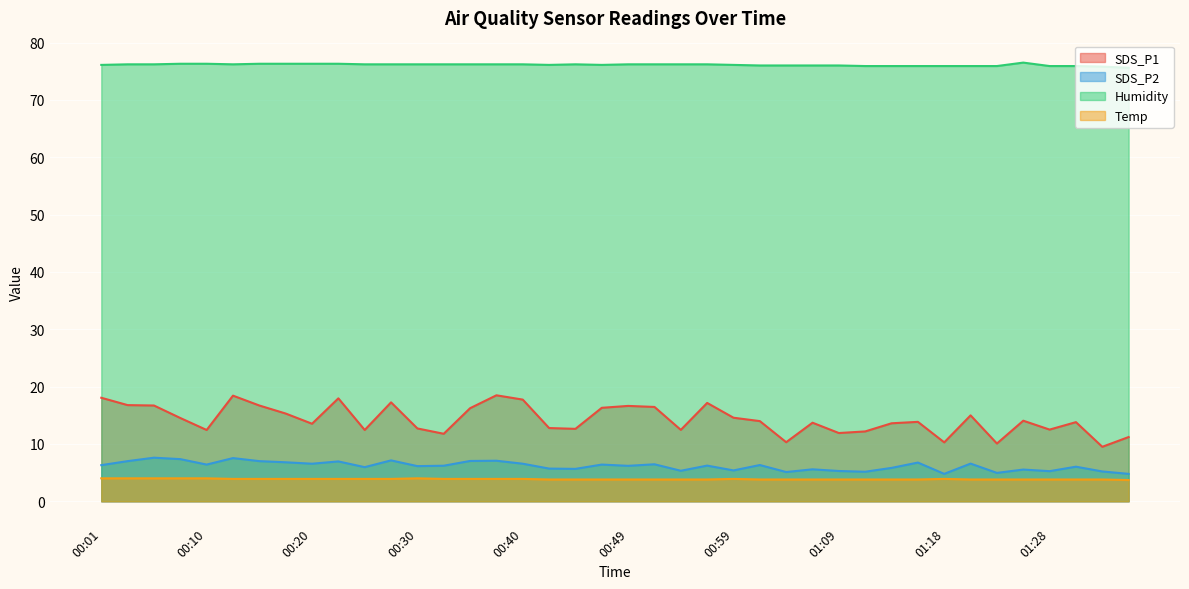

How many lines are shown in the chart?

4